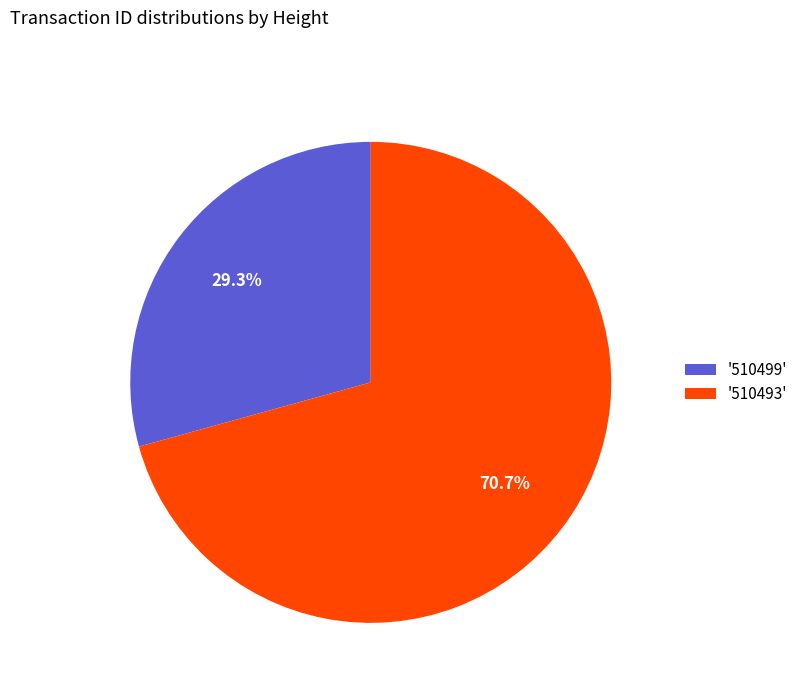

How many slices are in this pie chart?

2